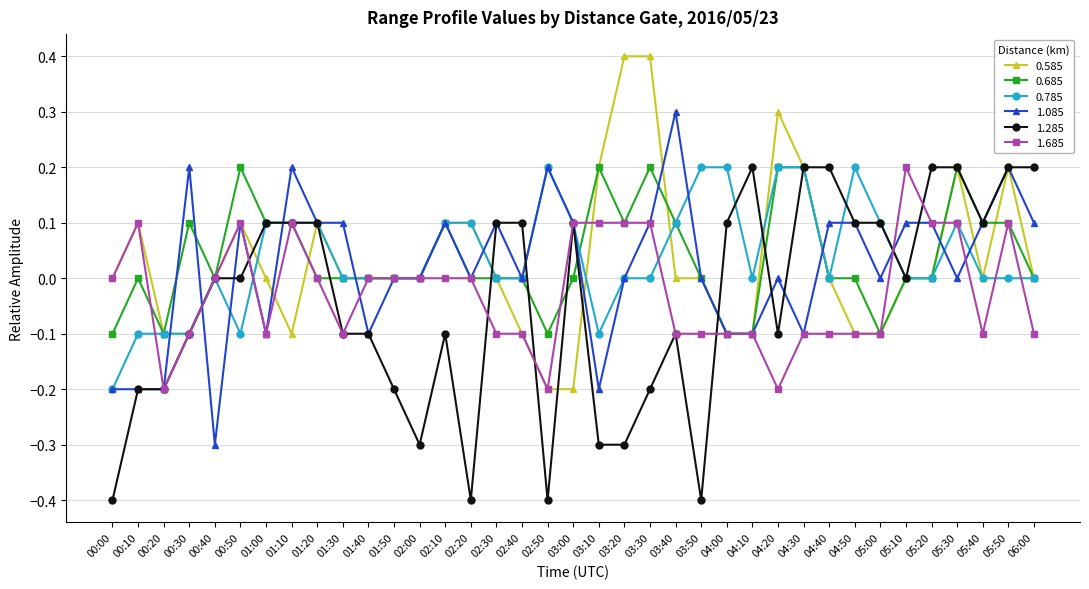

True or false: 0.785 has more than 0 points higher than both neighbors.

True